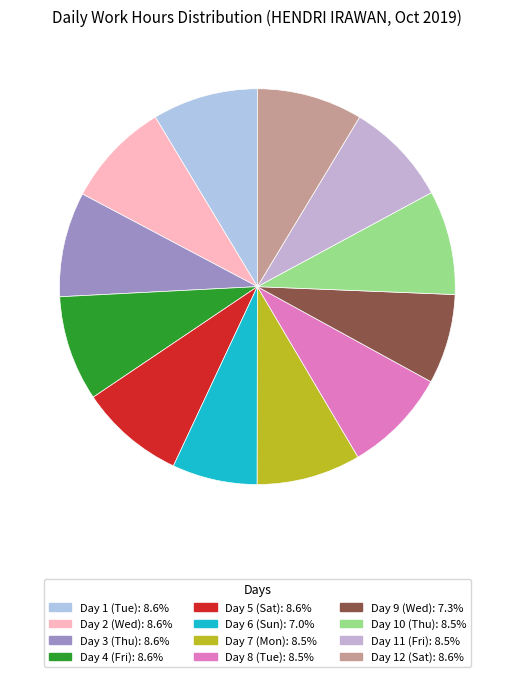

How many slices are in this pie chart?

12